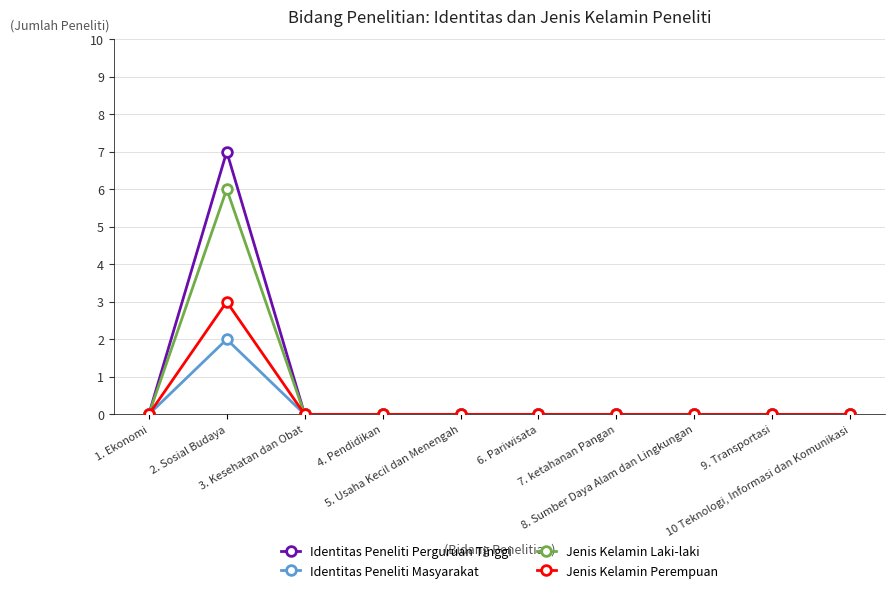

At 2. Sosial Budaya, list the series in order from largest to smallest.

Identitas Peneliti Perguruan Tinggi, Jenis Kelamin Laki-laki, Jenis Kelamin Perempuan, Identitas Peneliti Masyarakat